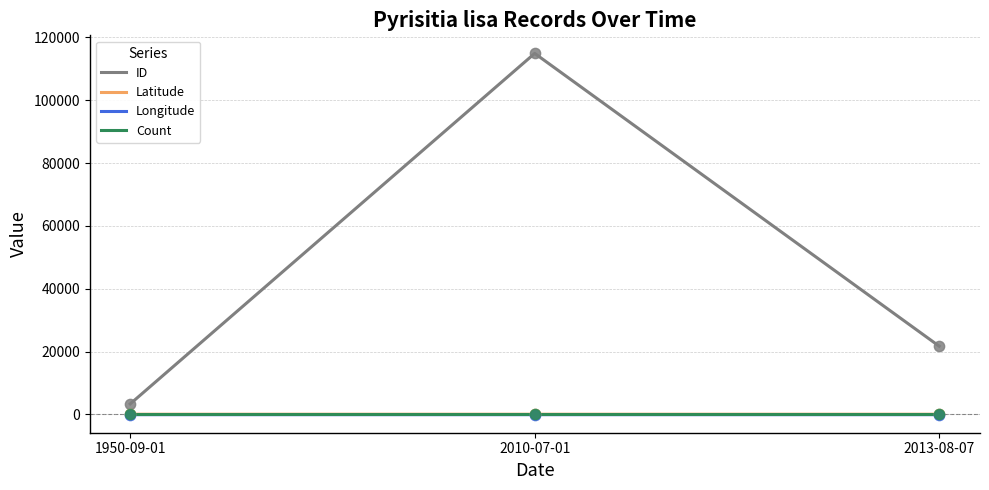

Between 2010-07-01 and 2013-08-07, which series saw the biggest shift?

ID